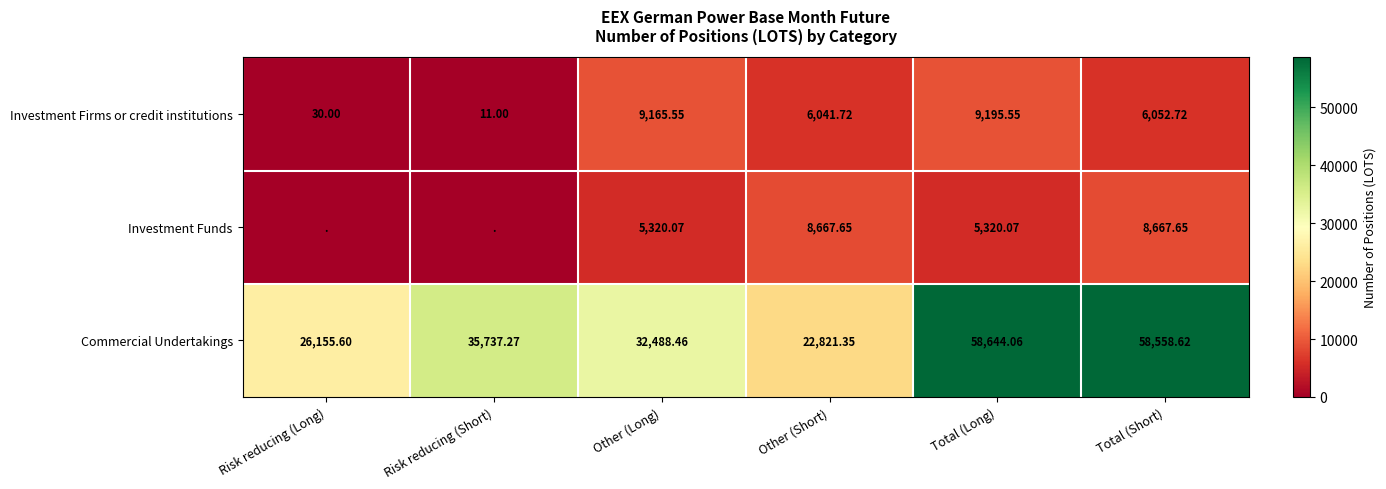

How many values in the Investment Firms or credit institutions series are below 6052?

3